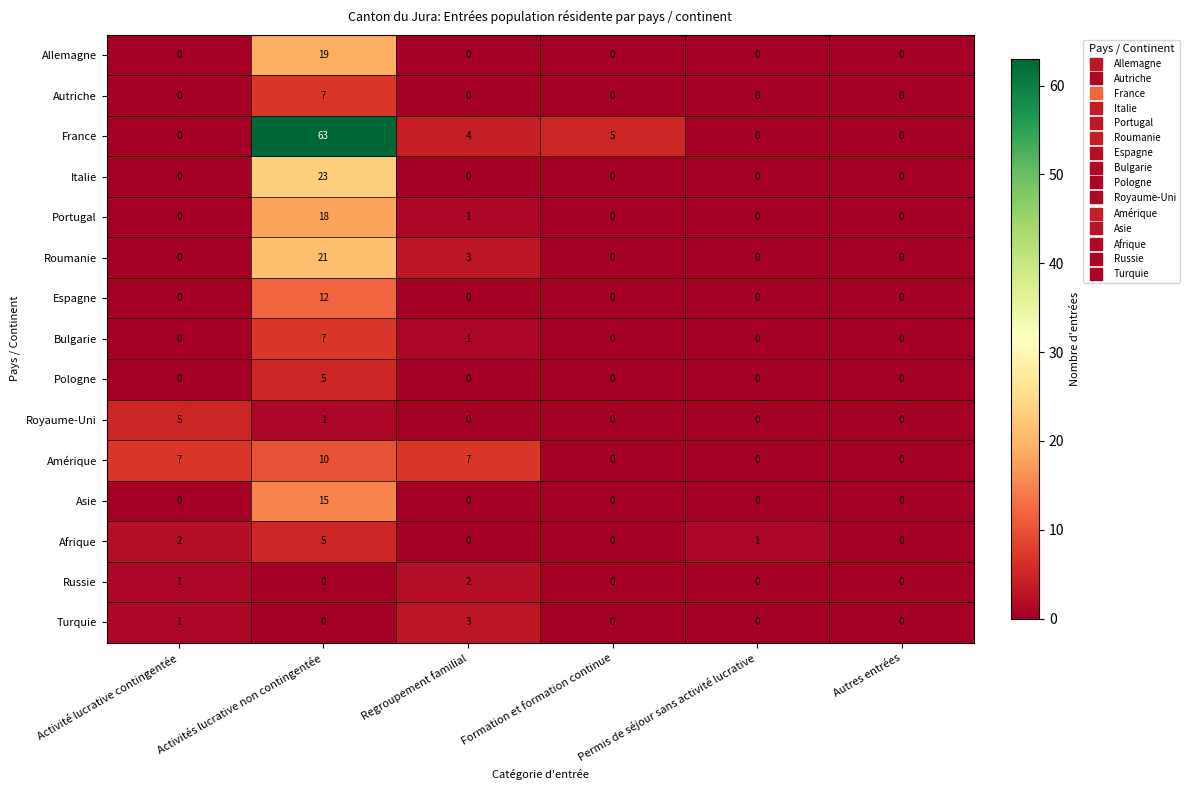

Between Activité lucrative contingentée and Formation et formation continue, which series saw the biggest shift?

Amérique